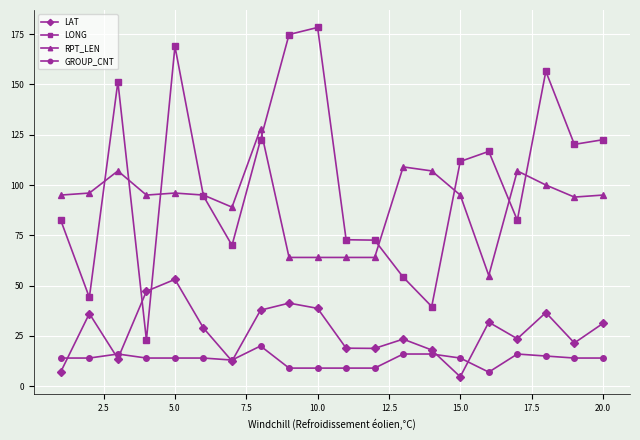

Which series has the widest spread of values?

LONG